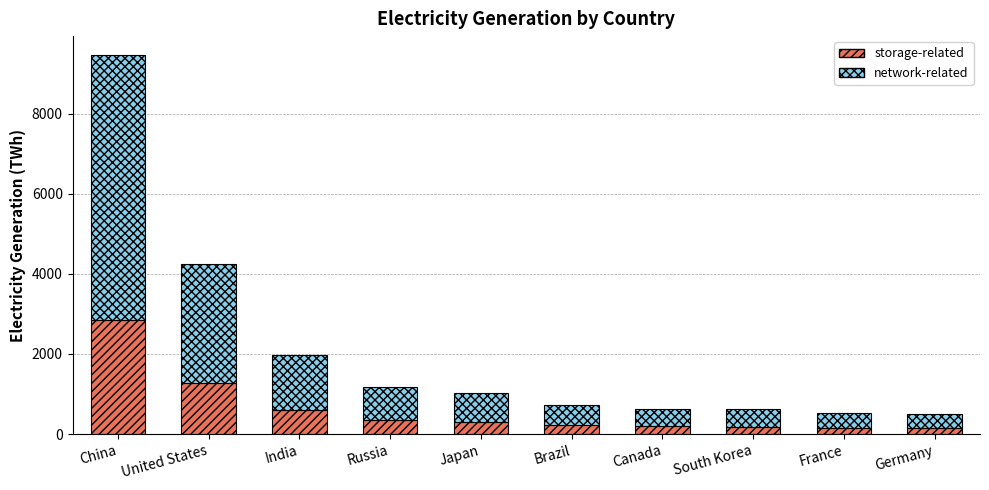

Where is storage-related nearest to the value 1494?

United States